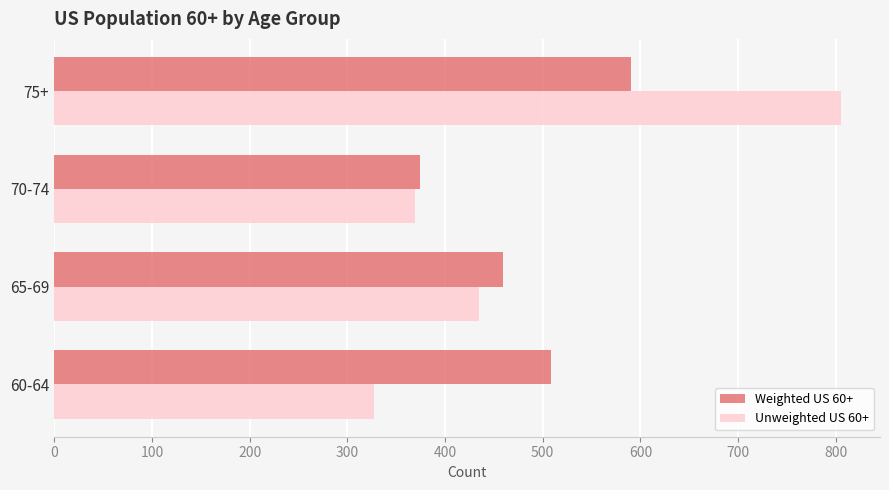

Which label corresponds to the largest value in the chart?

75+